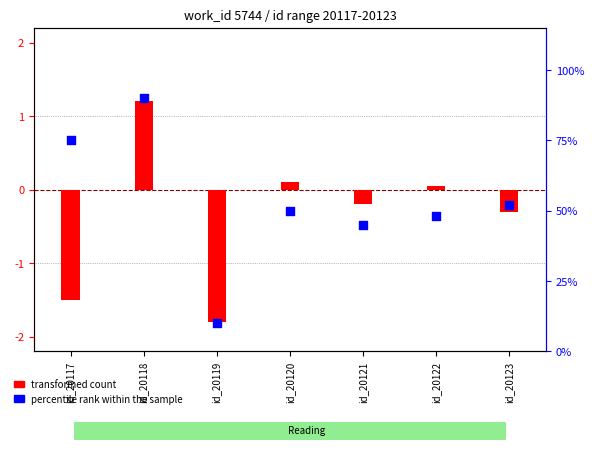

What is the total value across all series at id_20120?

50.1